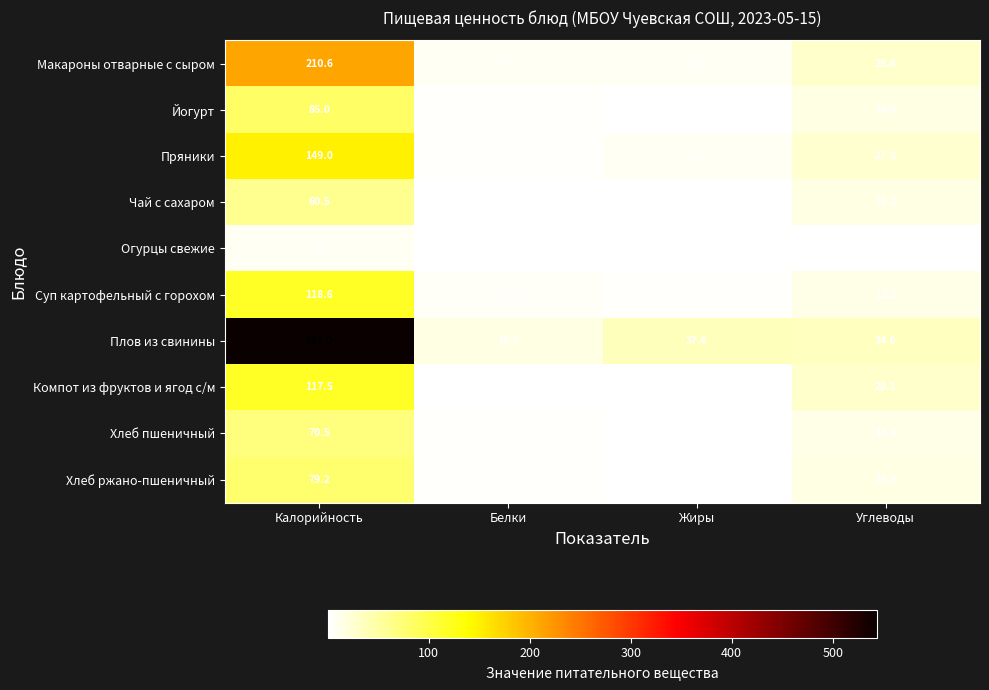

Where is Пряники nearest to the value 76?

Углеводы